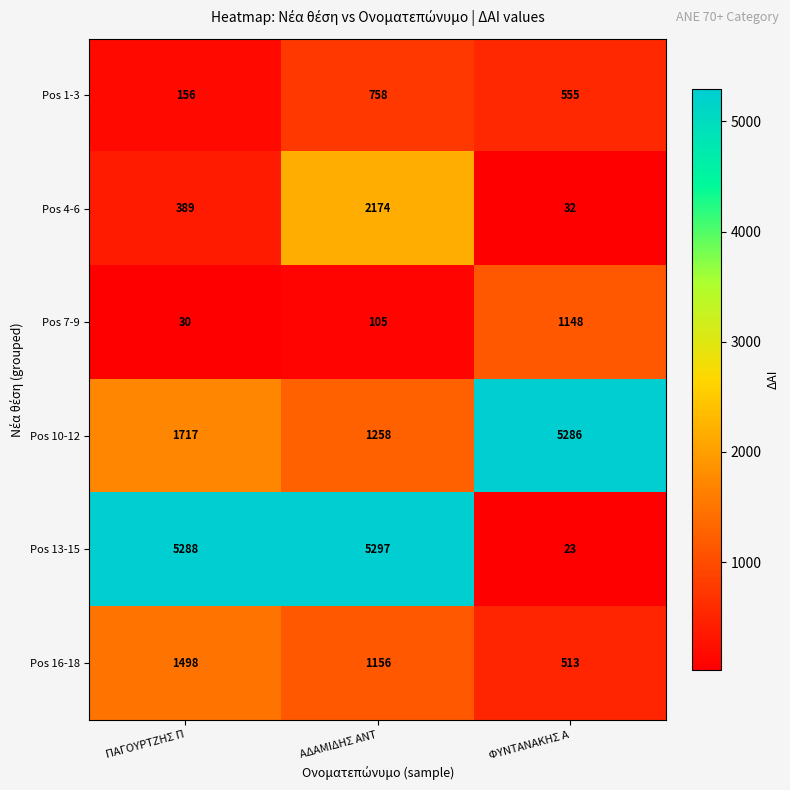

What is the difference between the Pos 1-3 values at ΑΔΑΜΙΔΗΣ ΑΝΤ and ΠΑΓΟΥΡΤΖΗΣ Π?

602